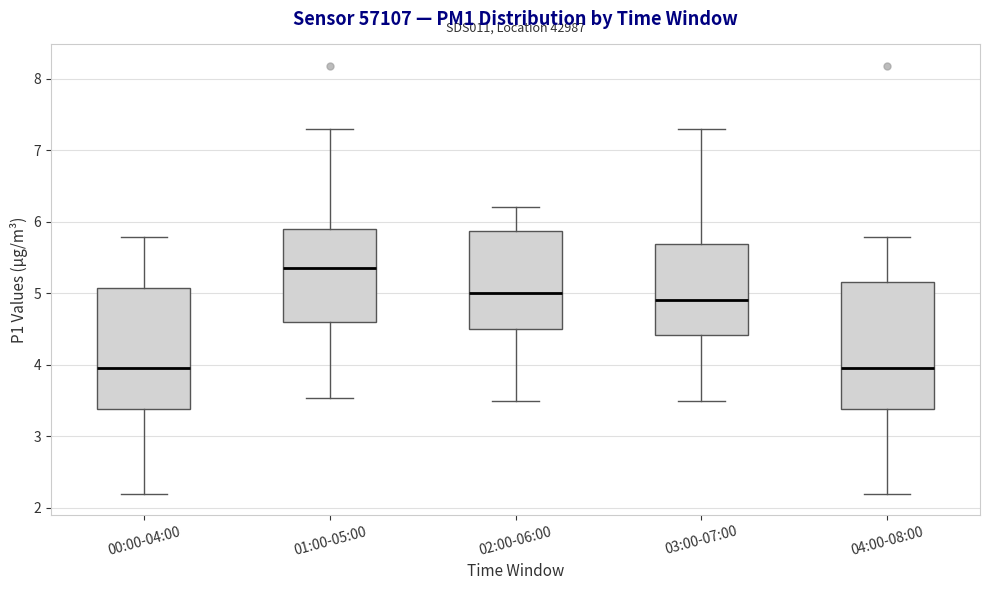

Where does the median line of the box for 00:00-04:00 sit on the y-axis? The values are not printed on the chart, so give them approximately, as read against the axis.

4.0